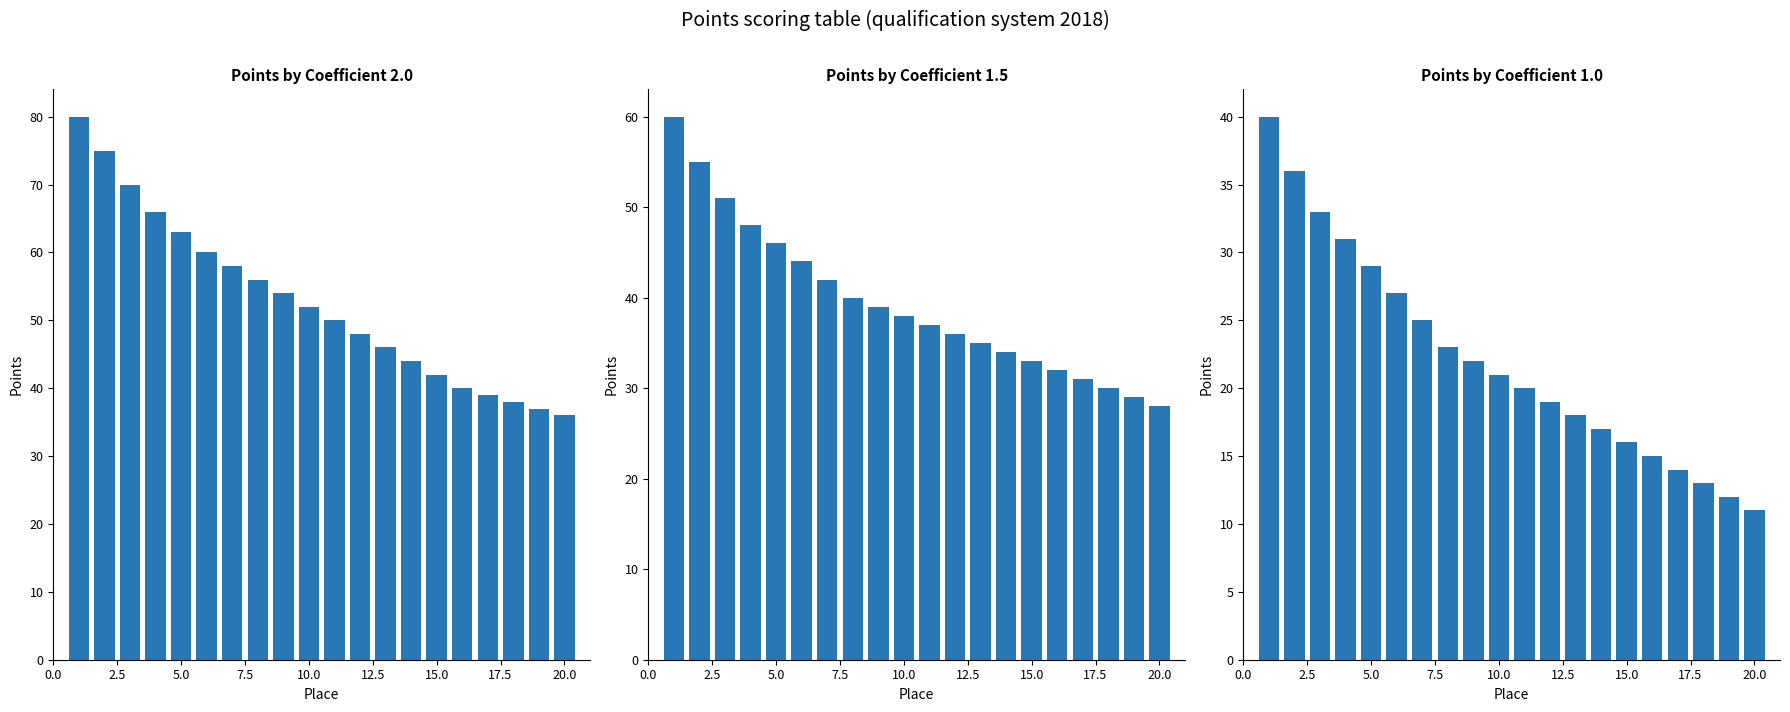

What is the highest value of the Coeff 1.5 series?

60